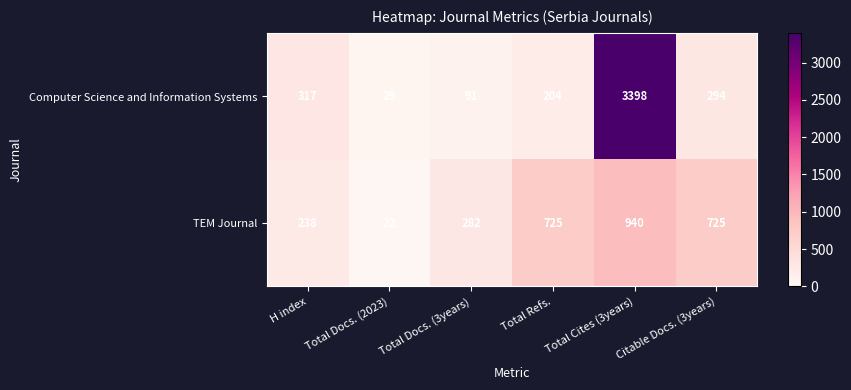

The Computer Science and Information Systems series shows 294 at Citable Docs. (3years). True or false?

True